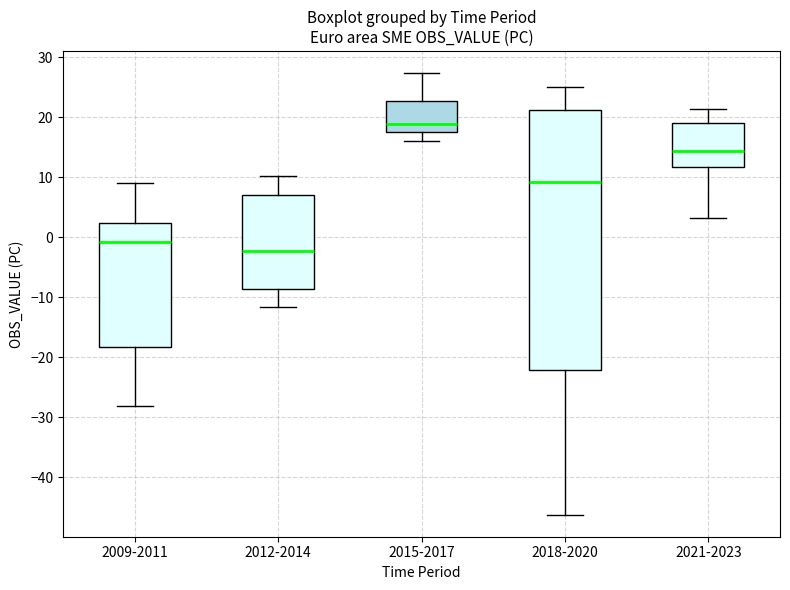

Which box has the lowest median line?

2012-2014